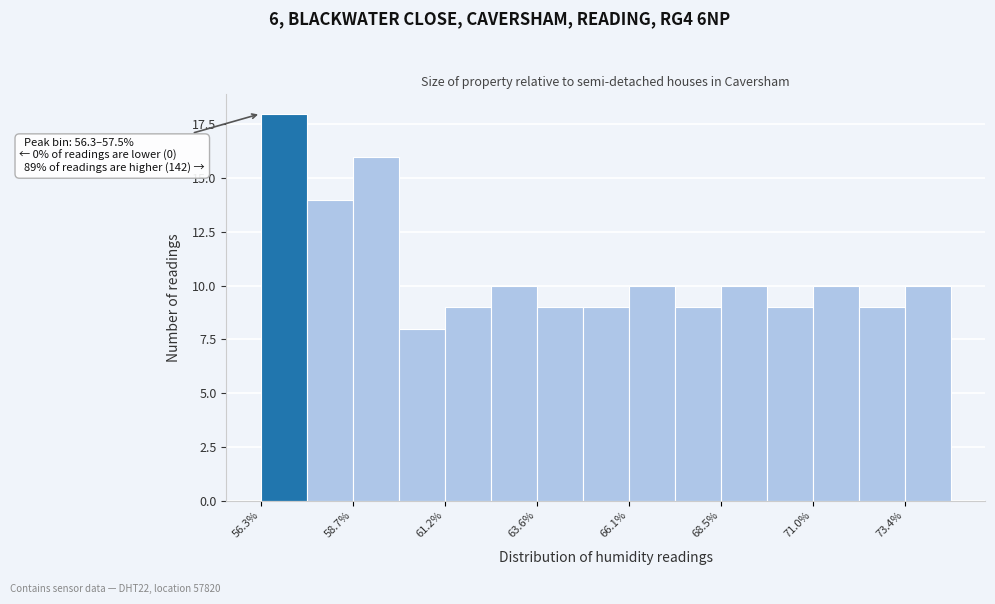

Around what value on the x-axis is the tallest bar? Give the approximate position of its centre, as read against the axis.

57.0